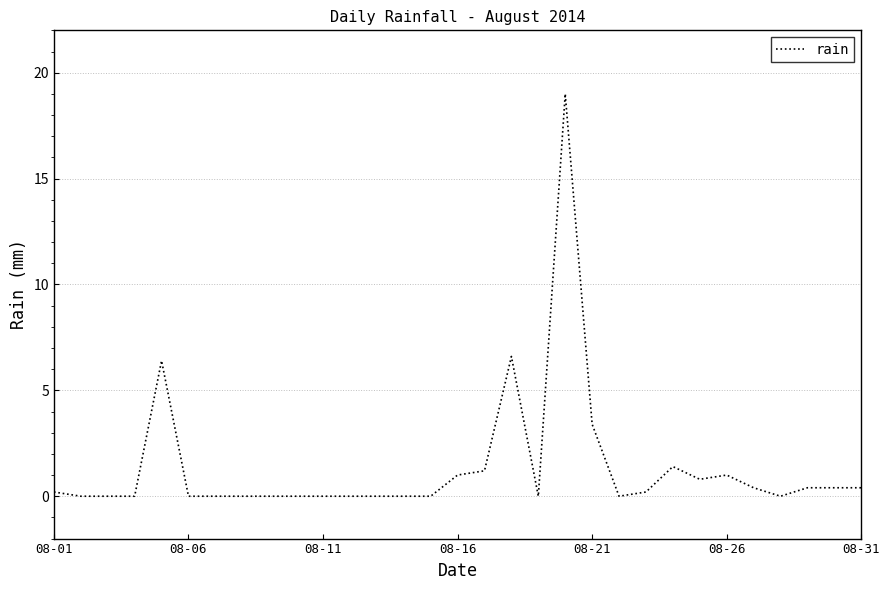

What is the maximum value shown in the chart?

19.0